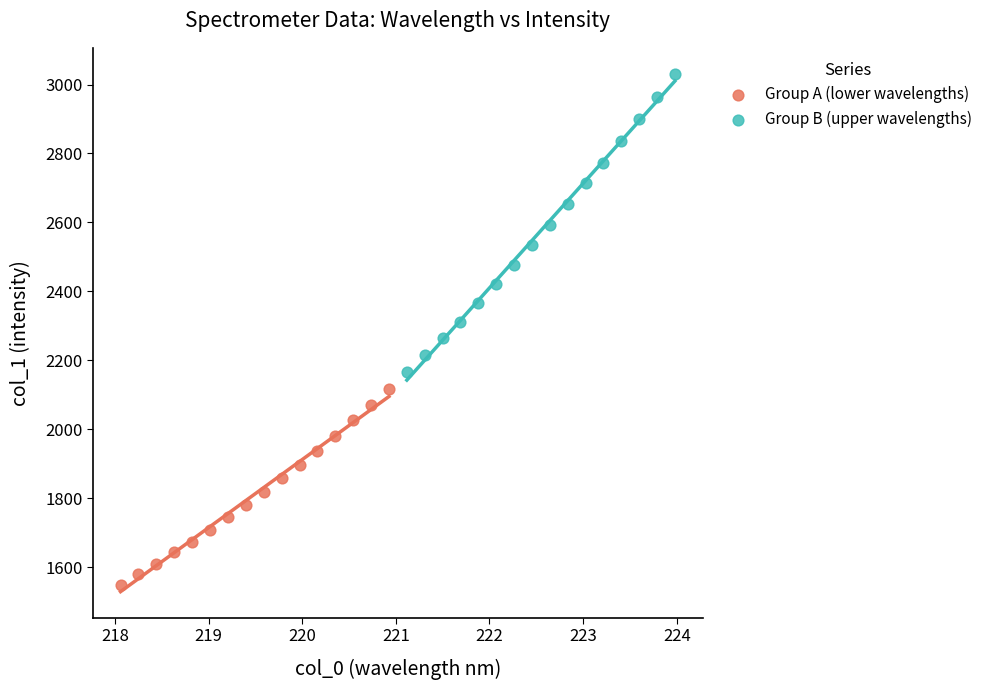

Which series reaches the minimum Y coordinate?

Group A (lower wavelengths)